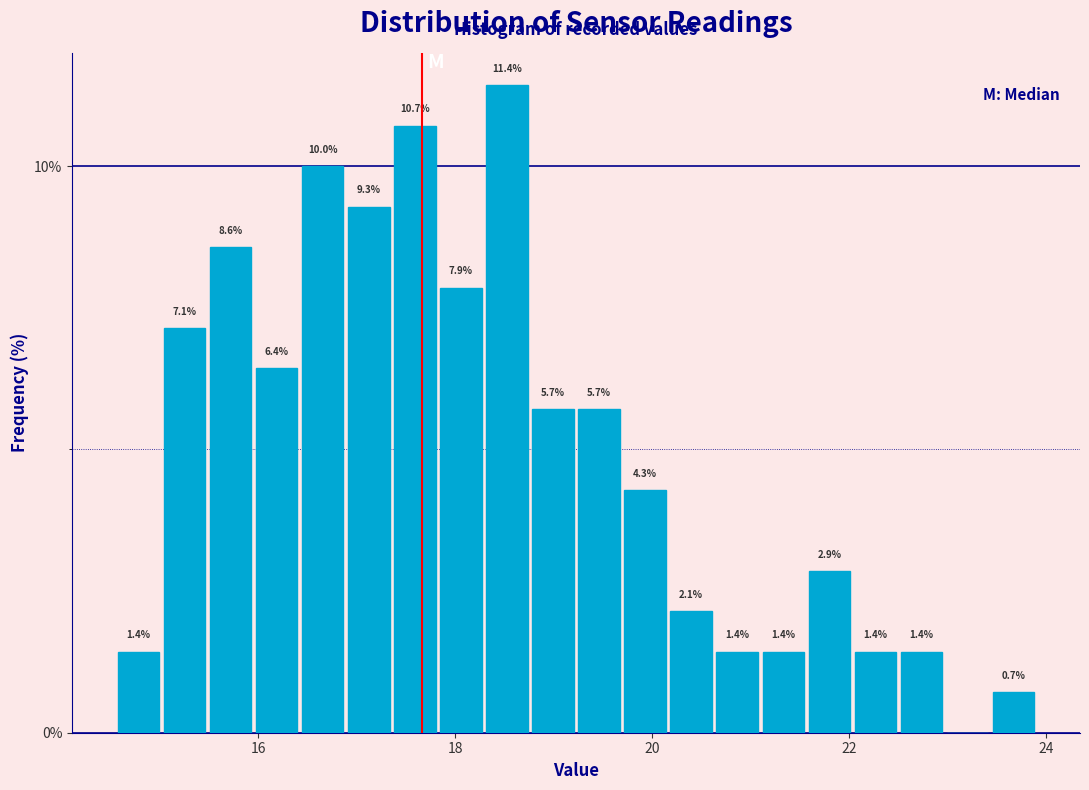

Around what value on the x-axis is the tallest bar? Give the approximate position of its centre, as read against the axis.

18.6